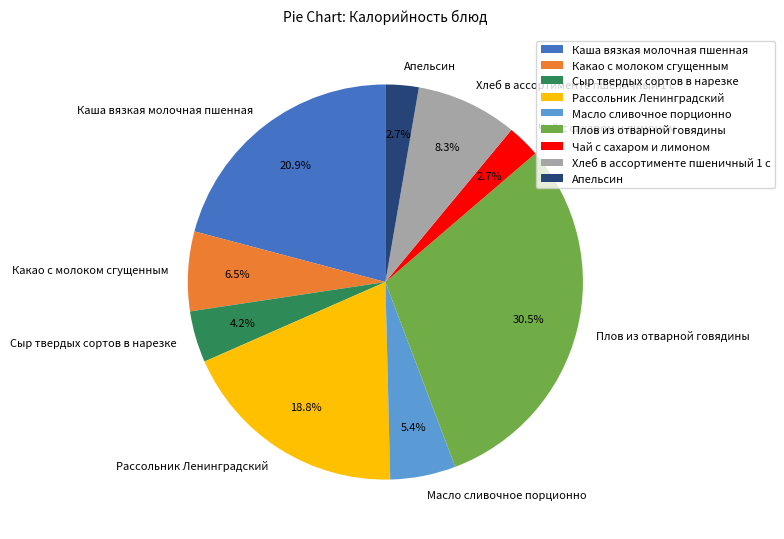

Which has a higher value, Каша вязкая молочная пшенная or Сыр твердых сортов в нарезке?

Каша вязкая молочная пшенная